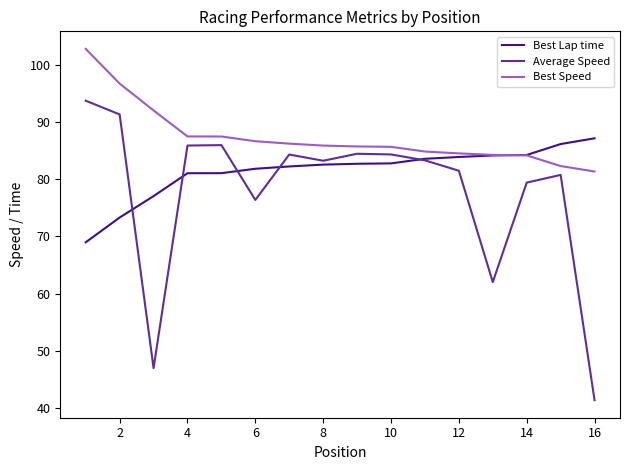

List the series in order of their overall mean, lowest first.

Average Speed, Best Lap time, Best Speed